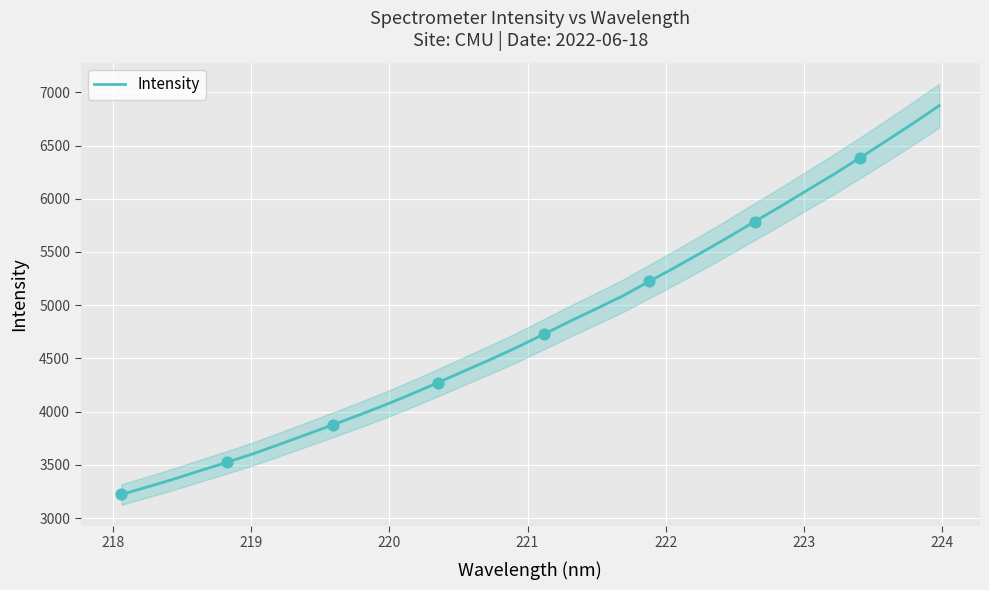

What is the minimum value for Intensity?

3222.4